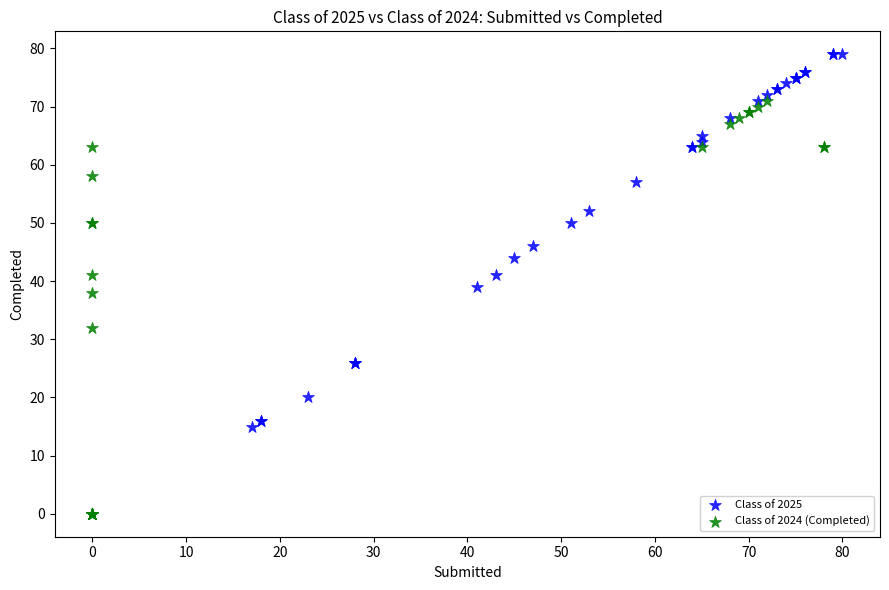

Which series has the widest spread of Y values?

Class of 2024 (Completed)